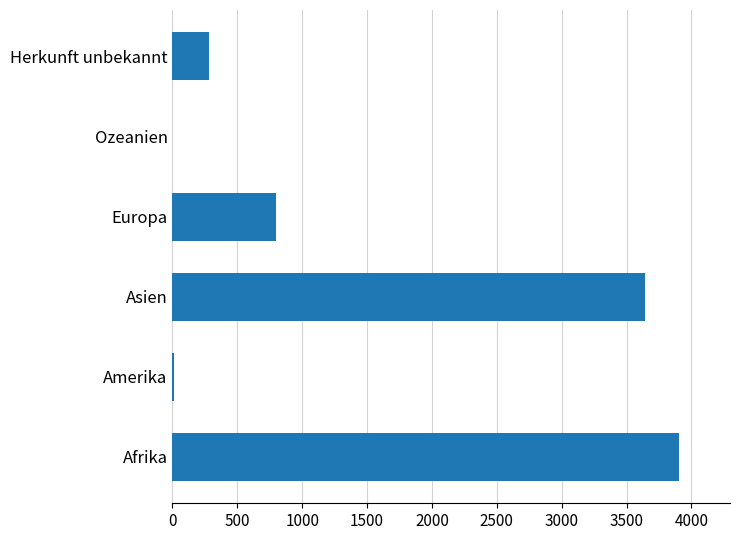

What is the sum of all values?

8637